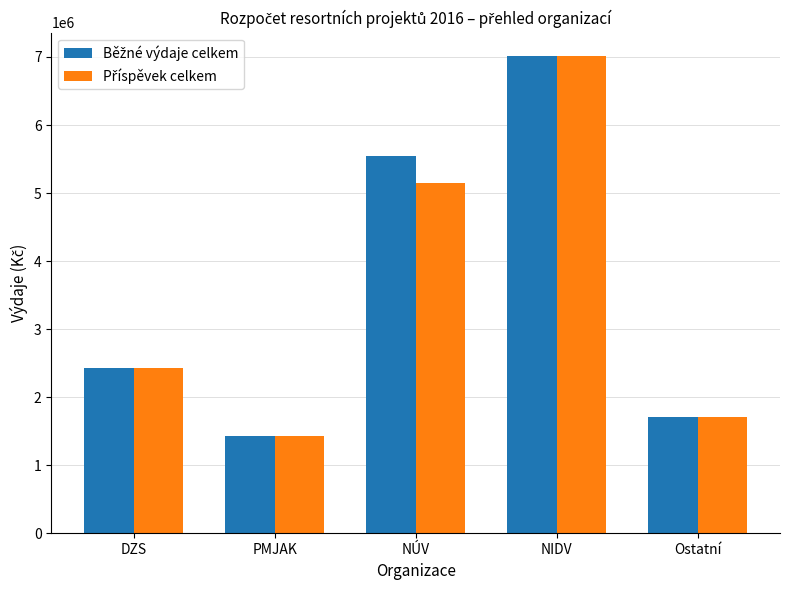

At which category is the sum across all series the highest?

NIDV